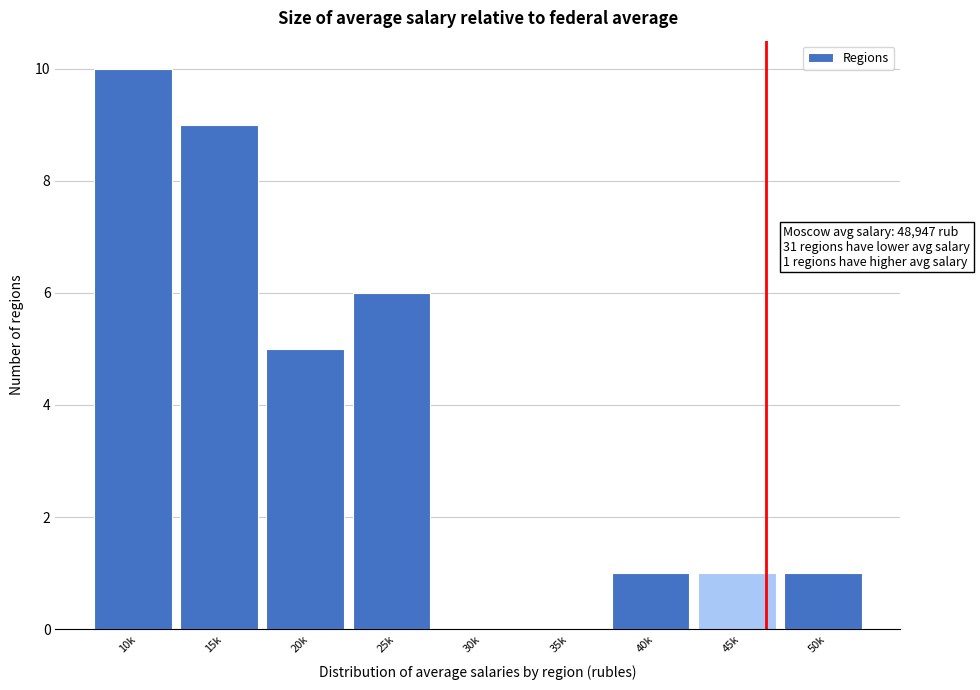

Reading left to right, list all the values displayed in this chart.

10k=10	15k=9	20k=5	25k=6	30k=0	35k=0	40k=1	45k=1	50k=1